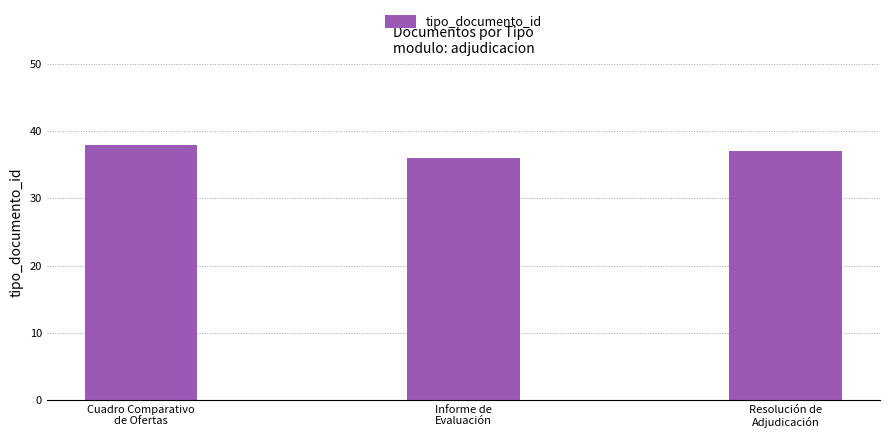

What is the label of the 1st bar from the right?

Resolución de
Adjudicación